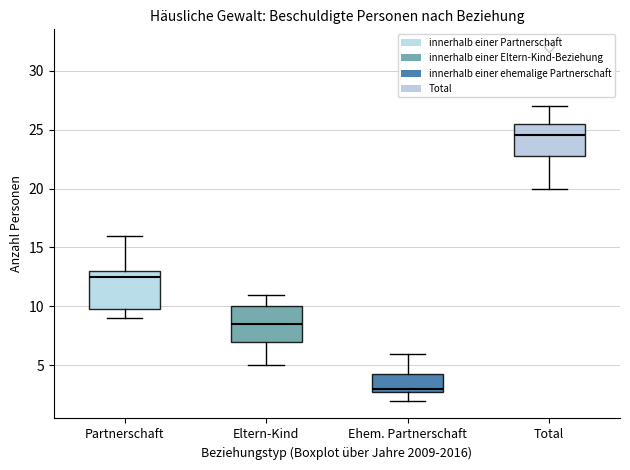

Where does the median line of the box for Partnerschaft sit on the y-axis? The values are not printed on the chart, so give them approximately, as read against the axis.

12.5